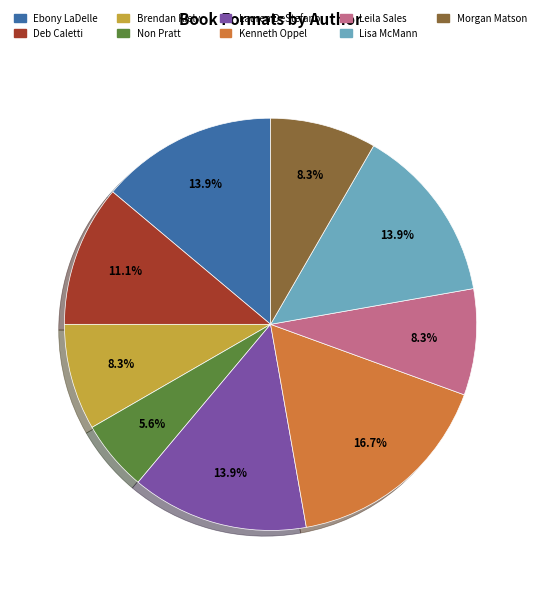

Is Ebony LaDelle the majority of the pie?

No